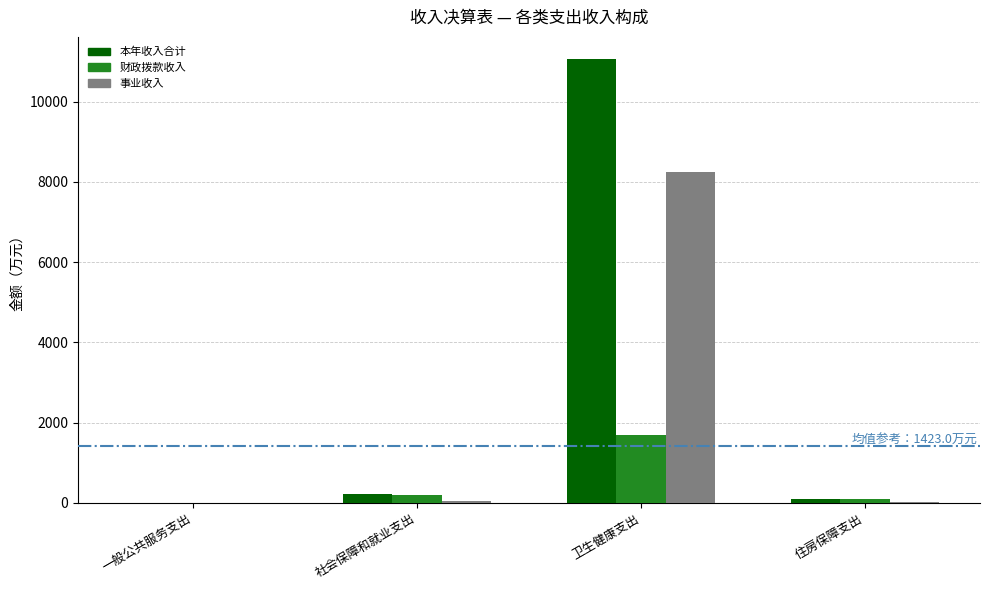

The value of 财政拨款收入 at 卫生健康支出 is 1092.1. True or false?

False